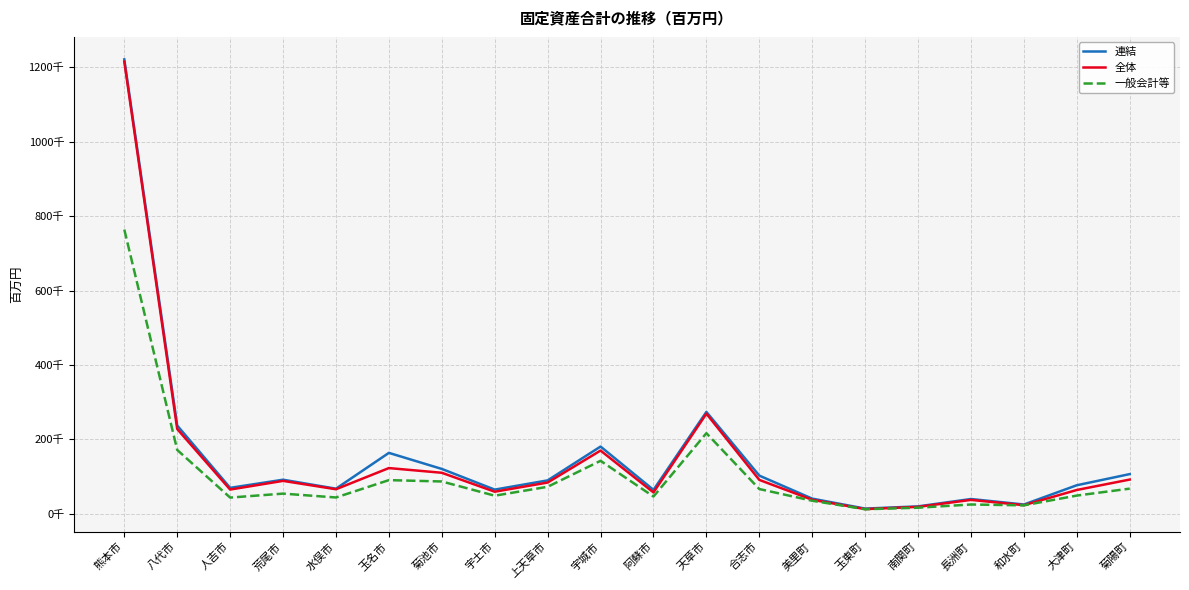

What are all the series names shown in the legend?

連結, 全体, 一般会計等